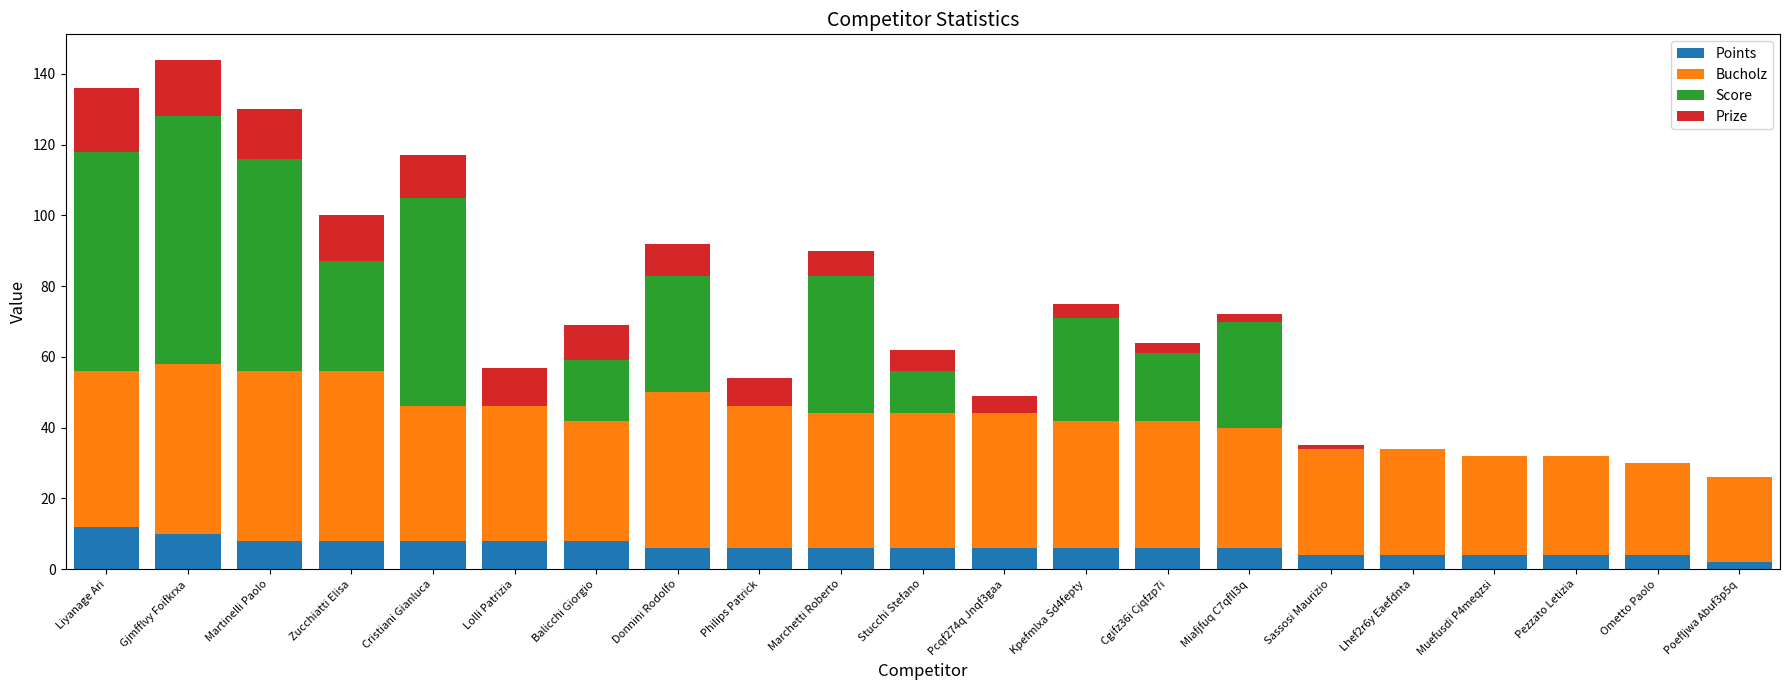

What is the total value across all series at Lolli Patrizia?

57